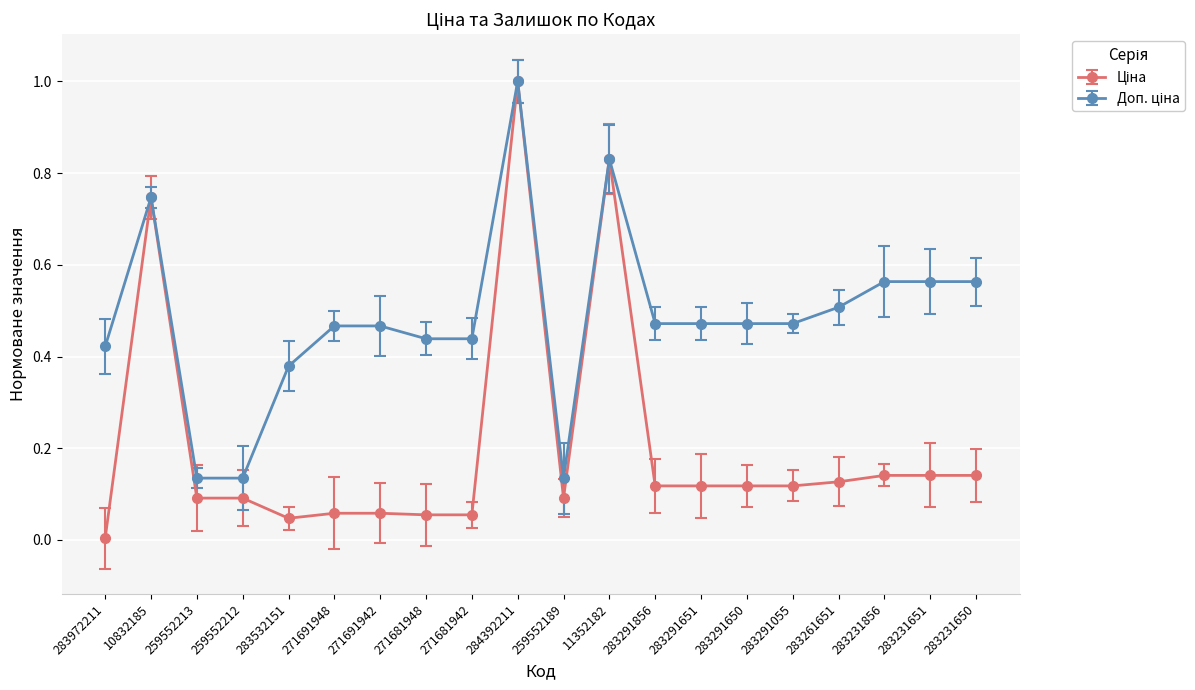

What is the label of the 13th point from the right?

271681948